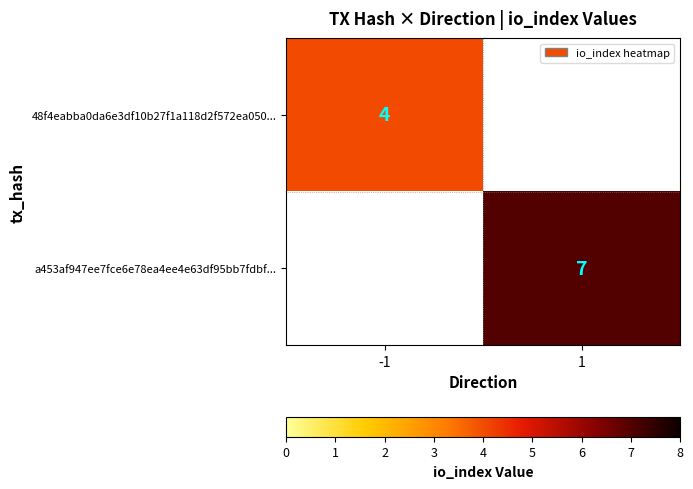

Is it true that a453af947ee7fce6e78ea4ee4e63df95bb7fdbf... equals 5 at 1?

False